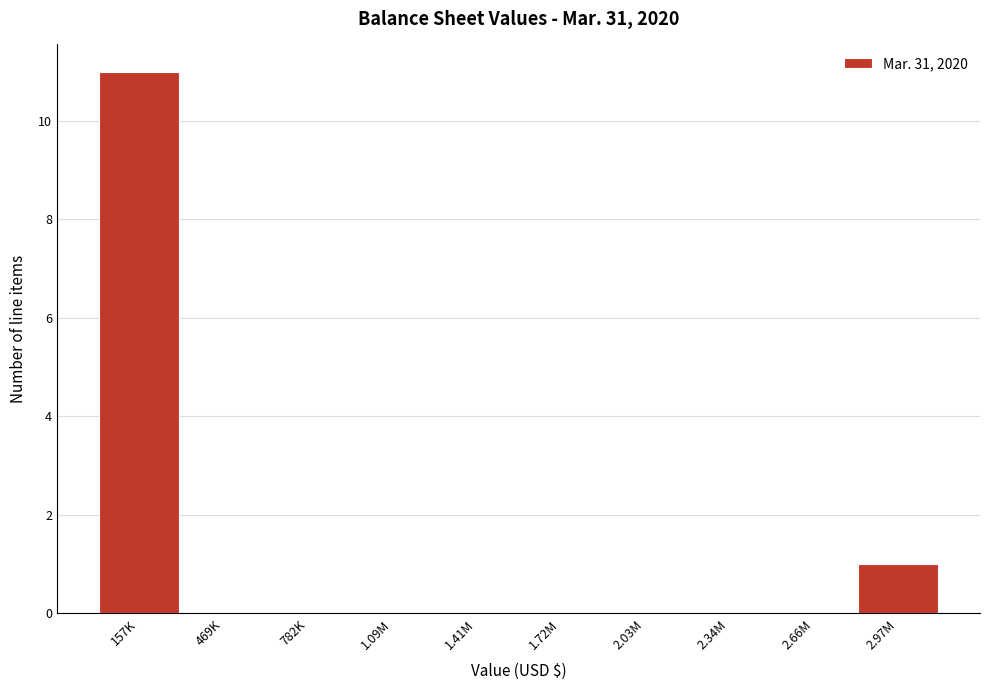

Reading left to right, what are all the values shown in this chart?

157K=11	469K=0	782K=0	1.09M=0	1.41M=0	1.72M=0	2.03M=0	2.34M=0	2.66M=0	2.97M=1